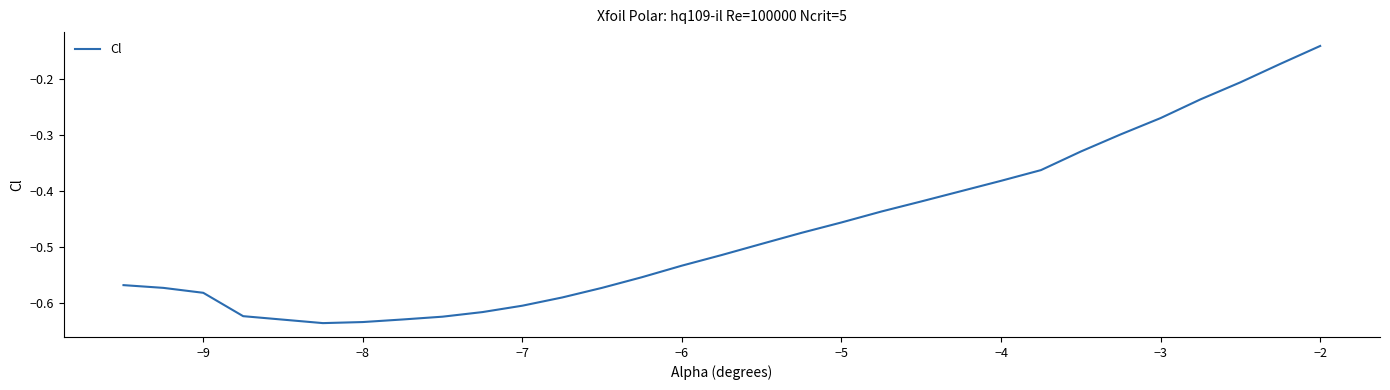

How many lines are shown in the chart?

1